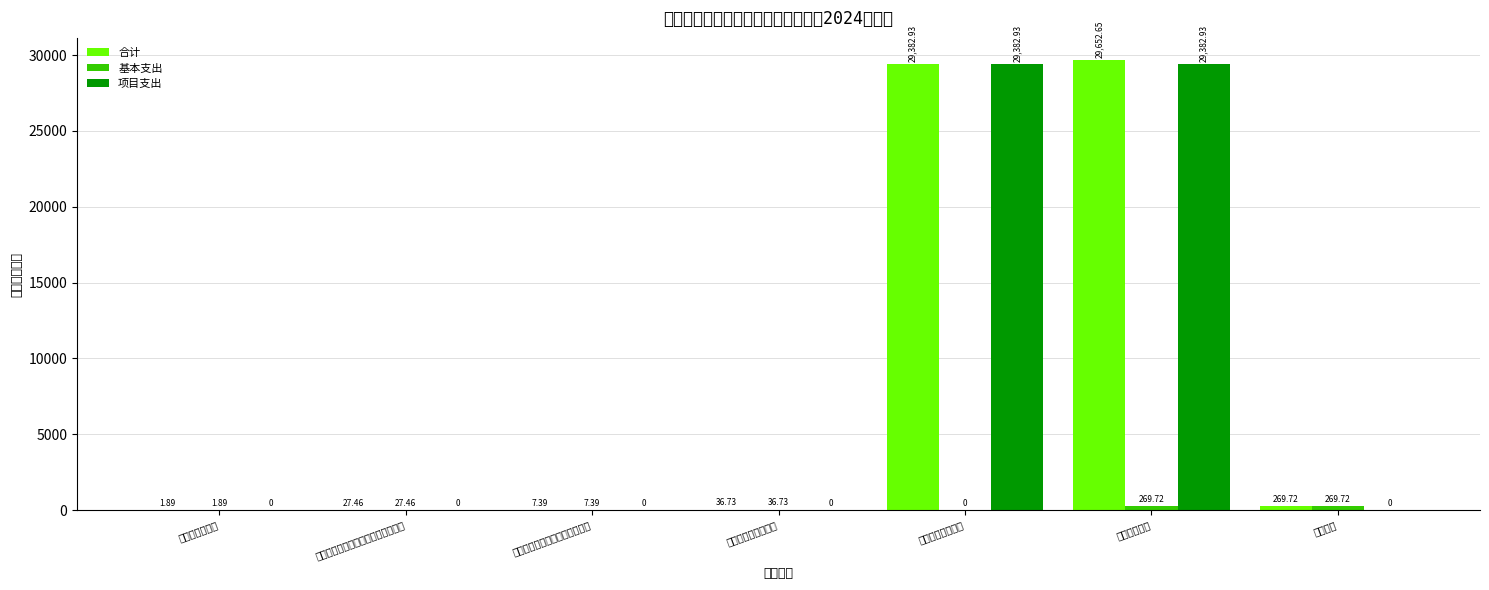

Reading left to right, what are all the values shown in this chart?

合计: 1.9	27.5	7.4	36.7	29382.9	29652.7	269.7
基本支出: 1.9	27.5	7.4	36.7	0.0	269.7	269.7
项目支出: 0.0	0.0	0.0	0.0	29382.9	29382.9	0.0